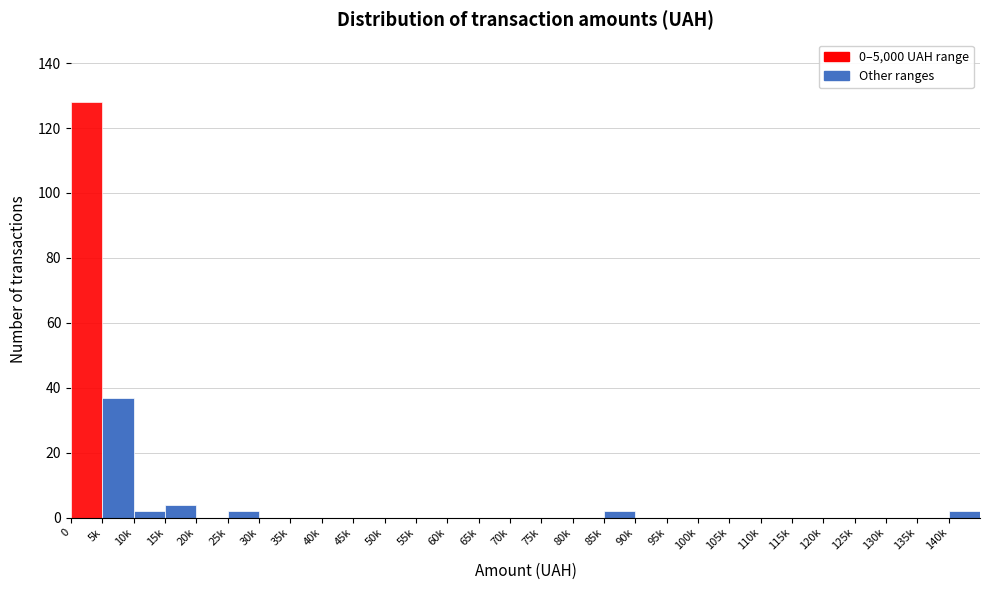

Reading right to left, transcribe all the data shown in this chart.

140k=2	135k=0	130k=0	125k=0	120k=0	115k=0	110k=0	105k=0	100k=0	95k=0	90k=0	85k=2	80k=0	75k=0	70k=0	65k=0	60k=0	55k=0	50k=0	45k=0	40k=0	35k=0	30k=0	25k=2	20k=0	15k=4	10k=2	5k=37	0=128